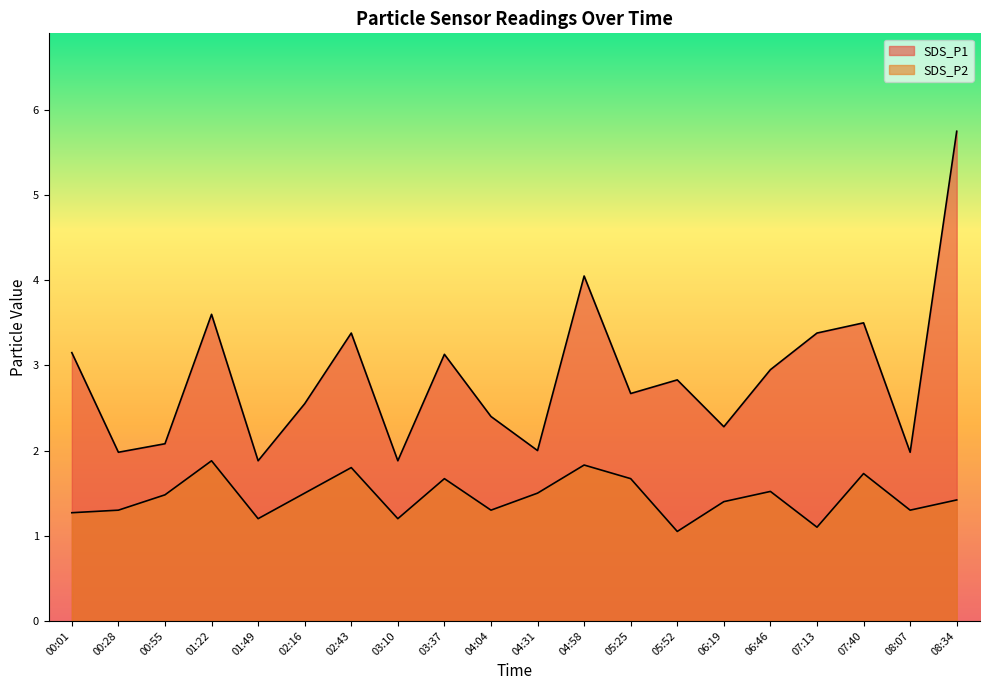

Between 07:40 and 05:52, which is larger?

07:40